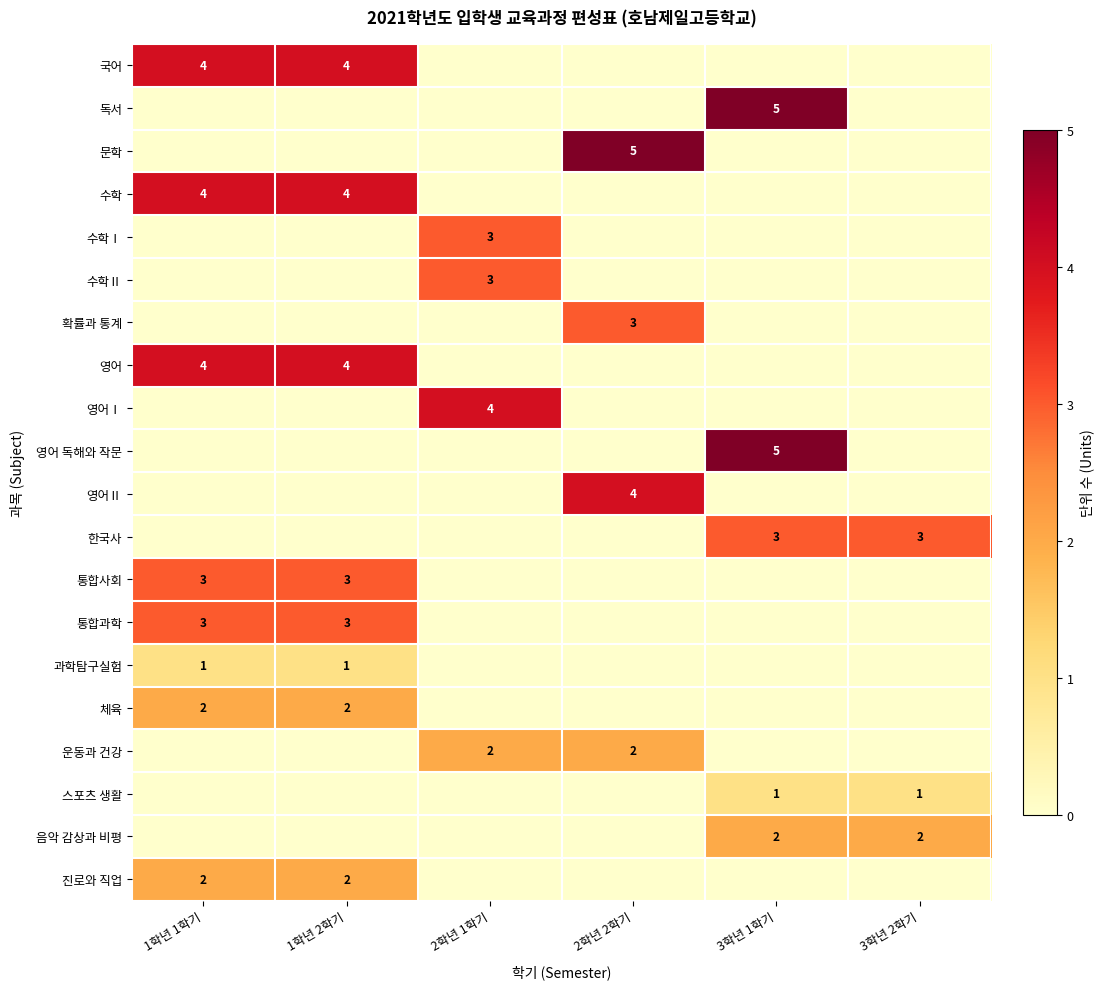

The 진로와 직업 series shows 2 at 1학년 1학기. True or false?

True